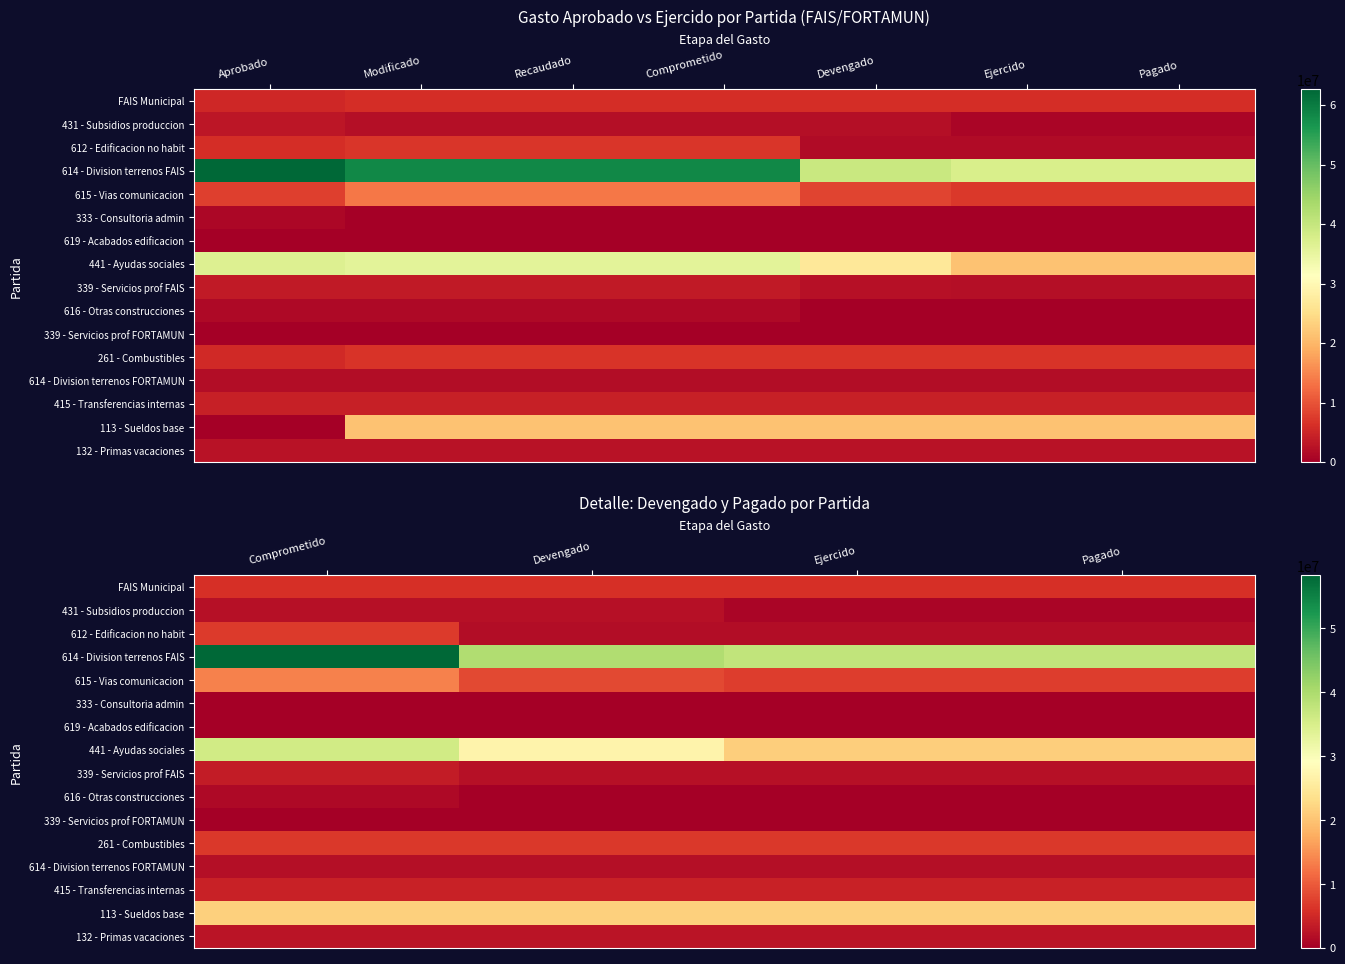

List the series in order of their peak value, highest first.

614 - Division terrenos FAIS, 441 - Ayudas sociales, 113 - Sueldos base, 615 - Vias comunicacion, 612 - Edificacion no habit, 261 - Combustibles, FAIS Municipal, 415 - Transferencias internas, 339 - Servicios prof FAIS, 132 - Primas vacaciones, 431 - Subsidios produccion, 614 - Division terrenos FORTAMUN, 616 - Otras construcciones, 619 - Acabados edificacion, 339 - Servicios prof FORTAMUN, 333 - Consultoria admin